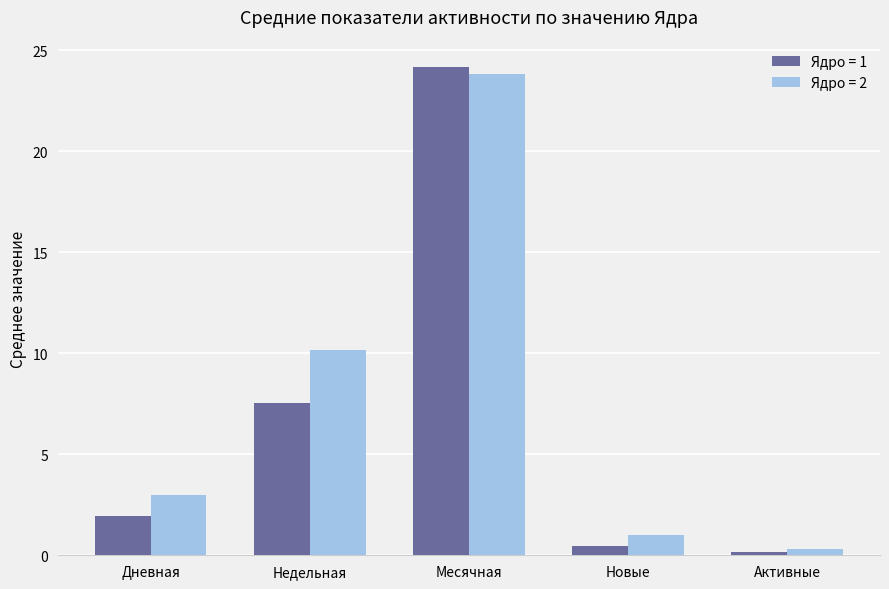

Reading left to right, list all the values displayed in this chart.

Ядро = 1: 1.9	7.6	24.2	0.5	0.2
Ядро = 2: 3.0	10.2	23.8	1.0	0.3